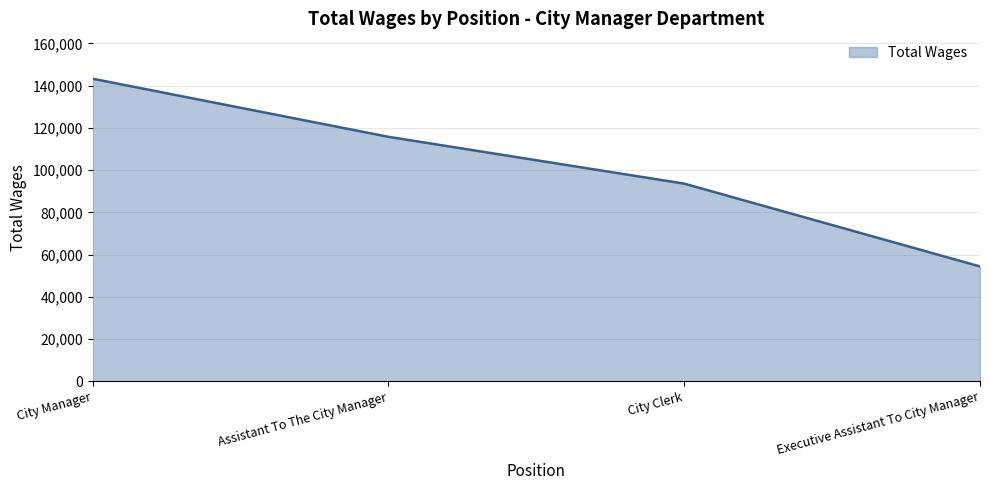

Which has a higher value, Assistant To The City Manager or Executive Assistant To City Manager?

Assistant To The City Manager